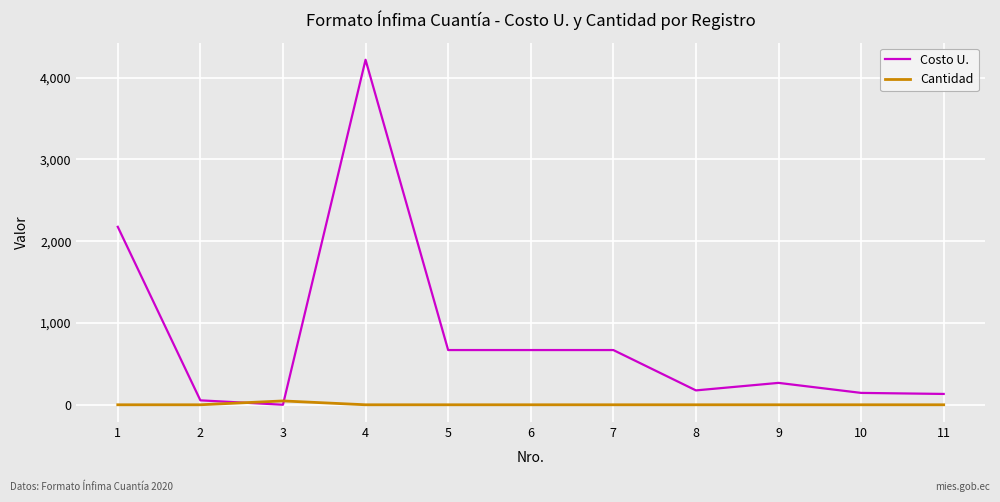

True or false: Cantidad has a value of 1.0 at 11.

True